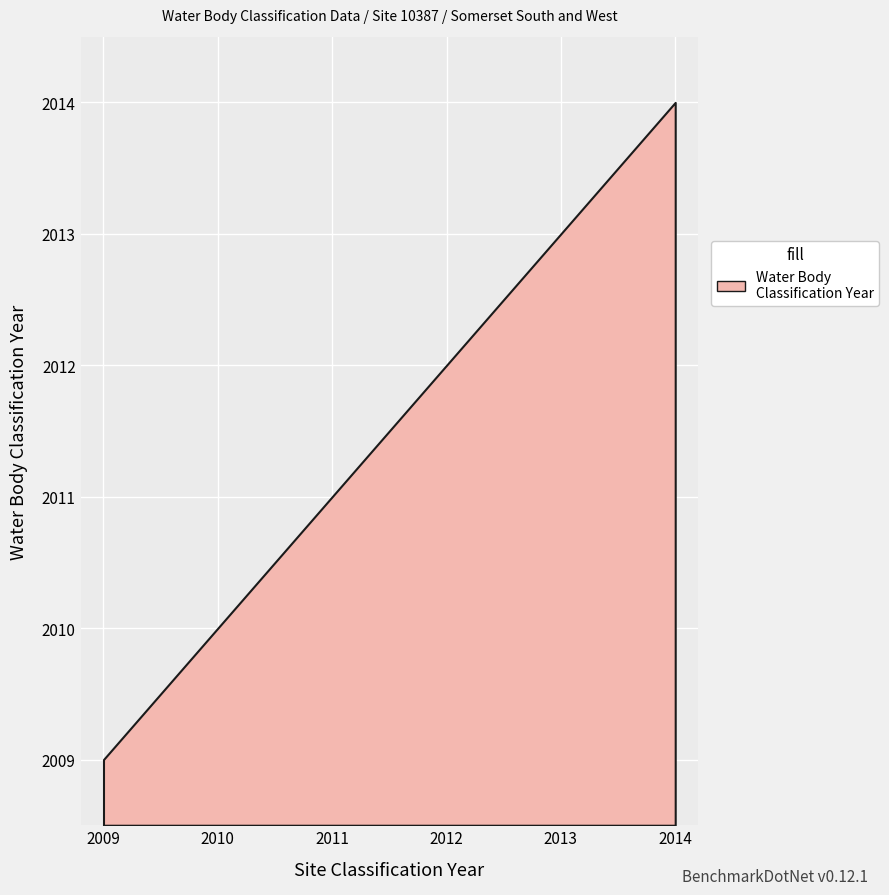

True or false: Site Classification Year and Water Body Classification Year intersect in this chart.

False